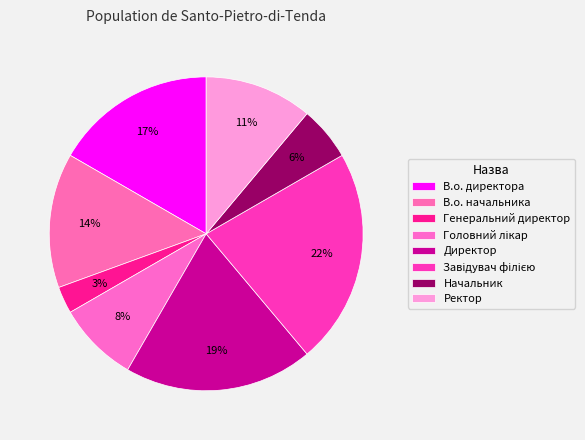

How many segments does this pie chart have?

8